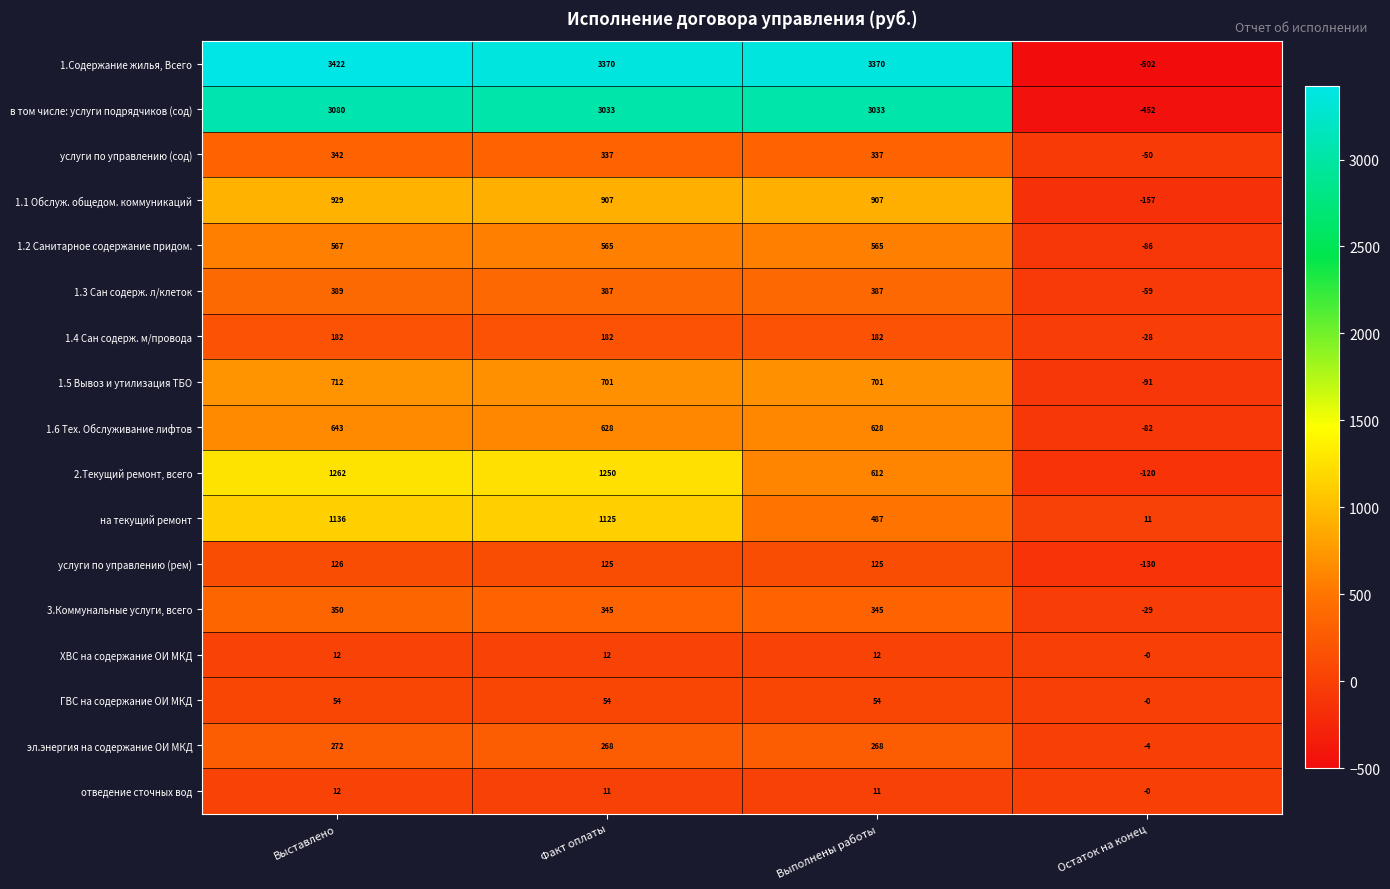

Rank the categories by на текущий ремонт value from lowest to highest.

Остаток на конец, Выполнены работы, Факт оплаты, Выставлено